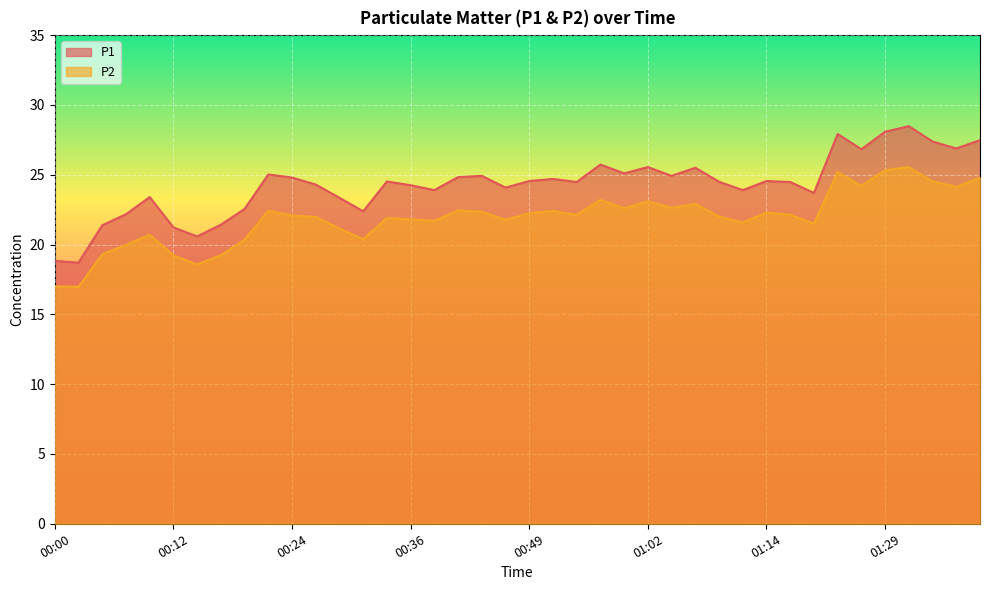

What is the label of the 11th point from the left?

00:24